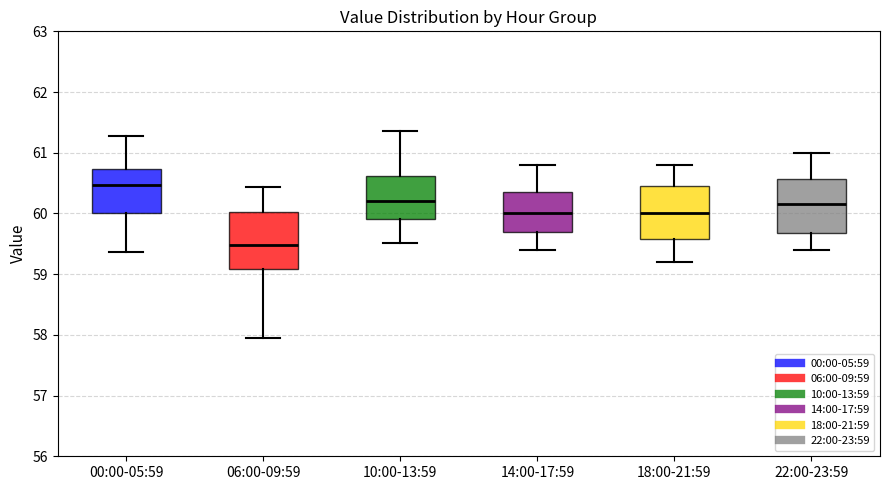

Which box has the lowest median line?

06:00-09:59